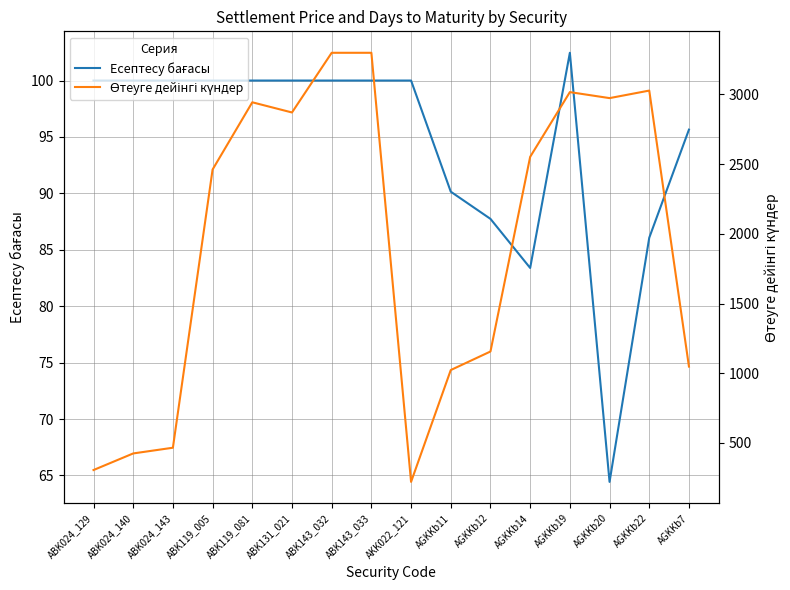

List the series in order of their peak value, highest first.

Өтеуге дейінгі күндер, Есептесу бағасы